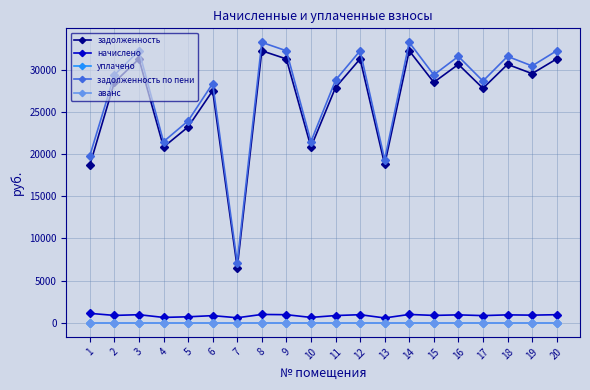

Does the chart have visible grid lines?

Yes